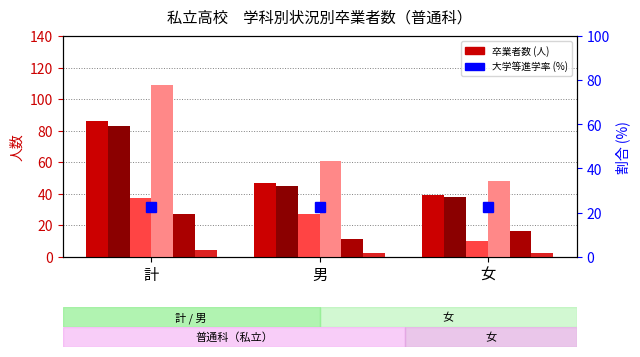

Reading right to left, what are all the values shown in this chart?

大学等進学者(A): 39	47	86
専修学校進学者(B): 38	45	83
就職者等(E): 10	27	37
その他: 48	61	109
専修学校一般(C): 16	11	27
公共職業(D): 2	2	4